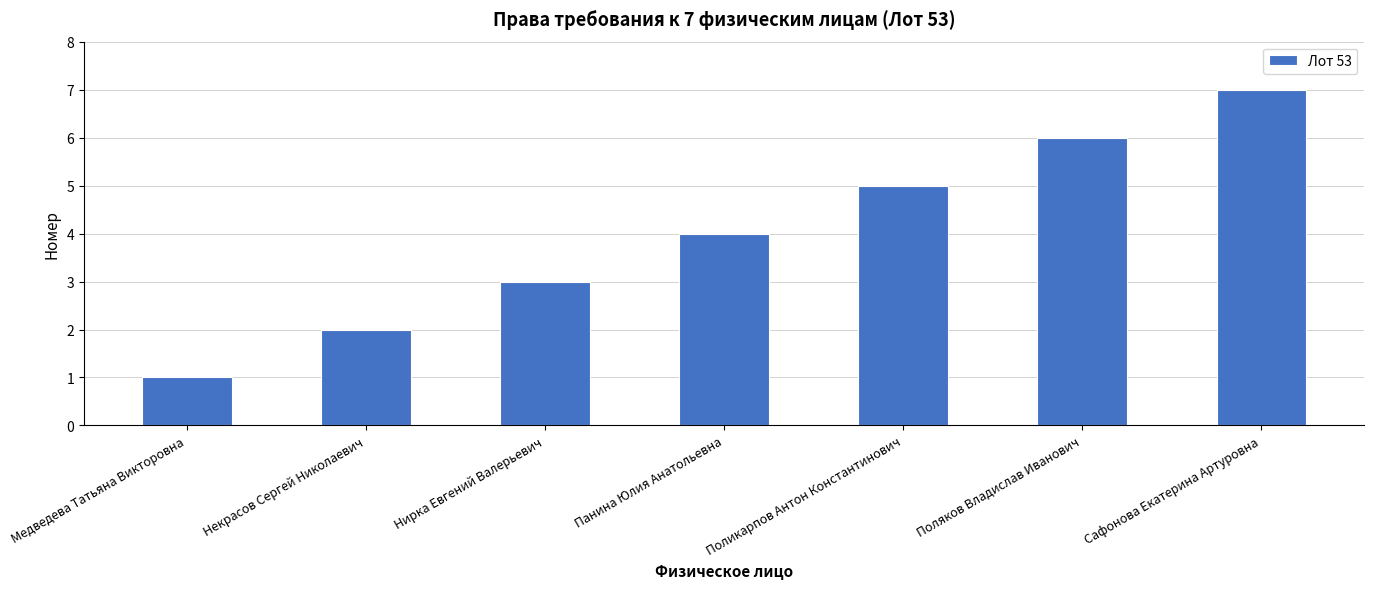

The value at Поляков Владислав Иванович is 6. True or false?

True